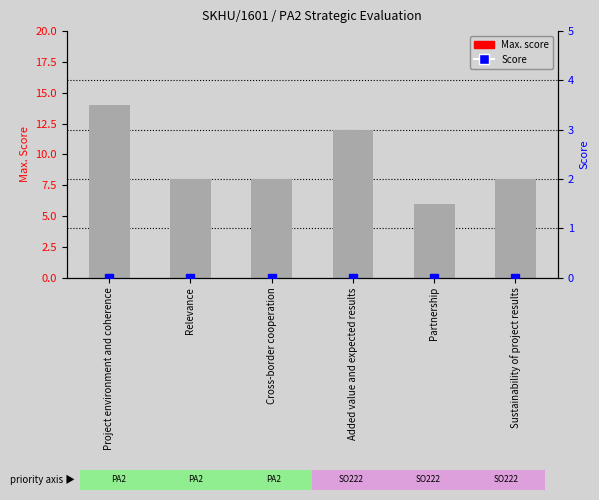

What is the difference between the maximum and minimum values in the Max. series?

8